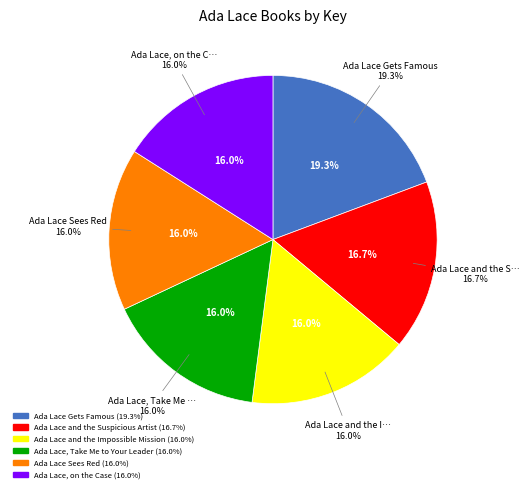

Which slice is the smallest?

Ada Lace, on the Case